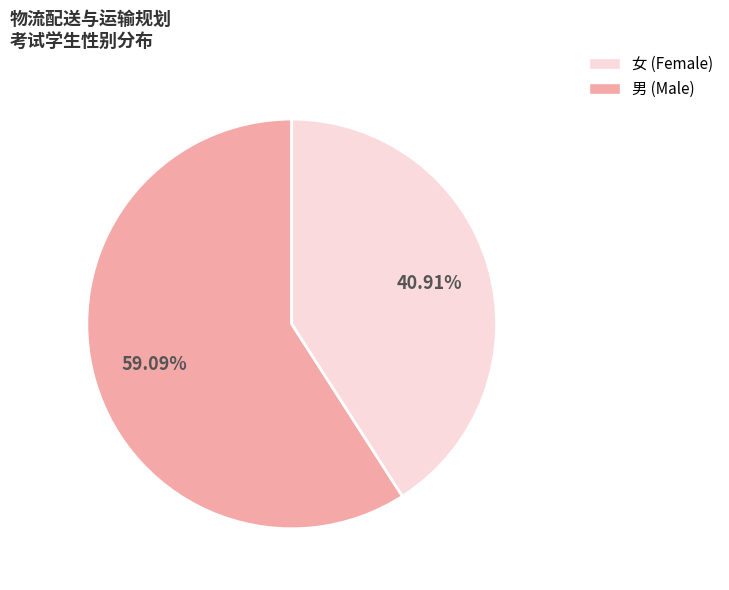

Which category has the biggest portion of the pie?

男